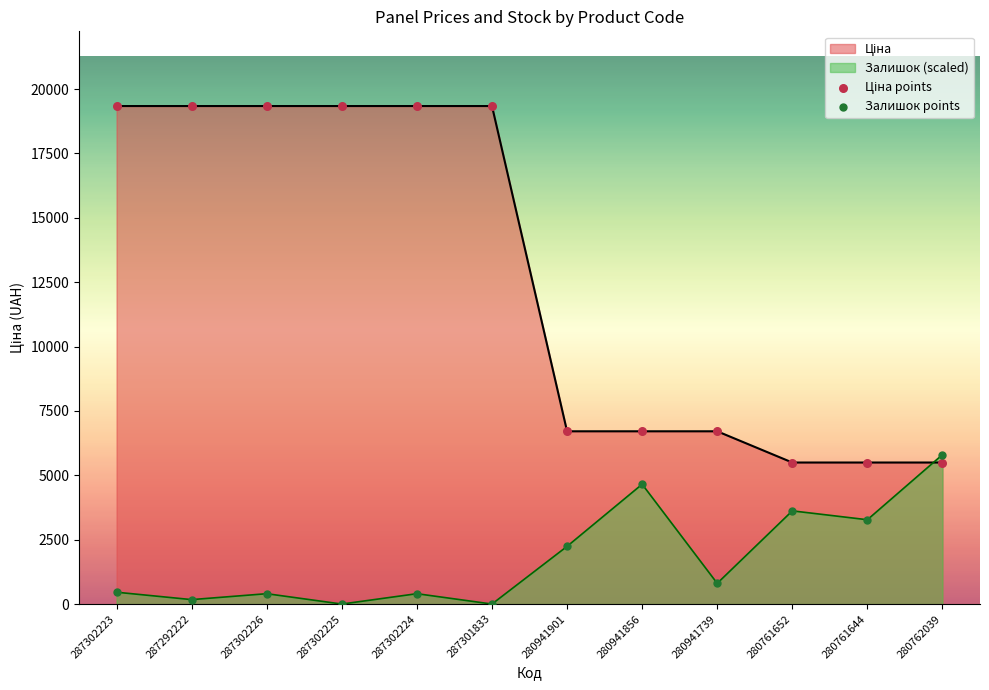

What is the total value across all series at 280941739?

7514.6